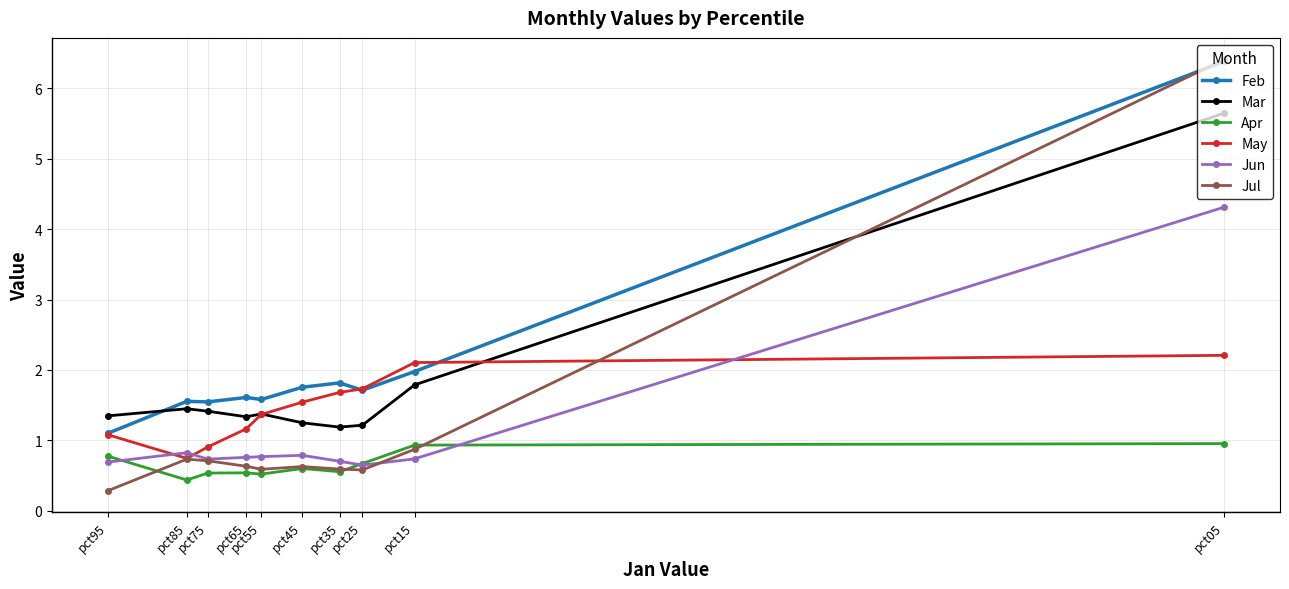

Count the number of data series in this chart.

6